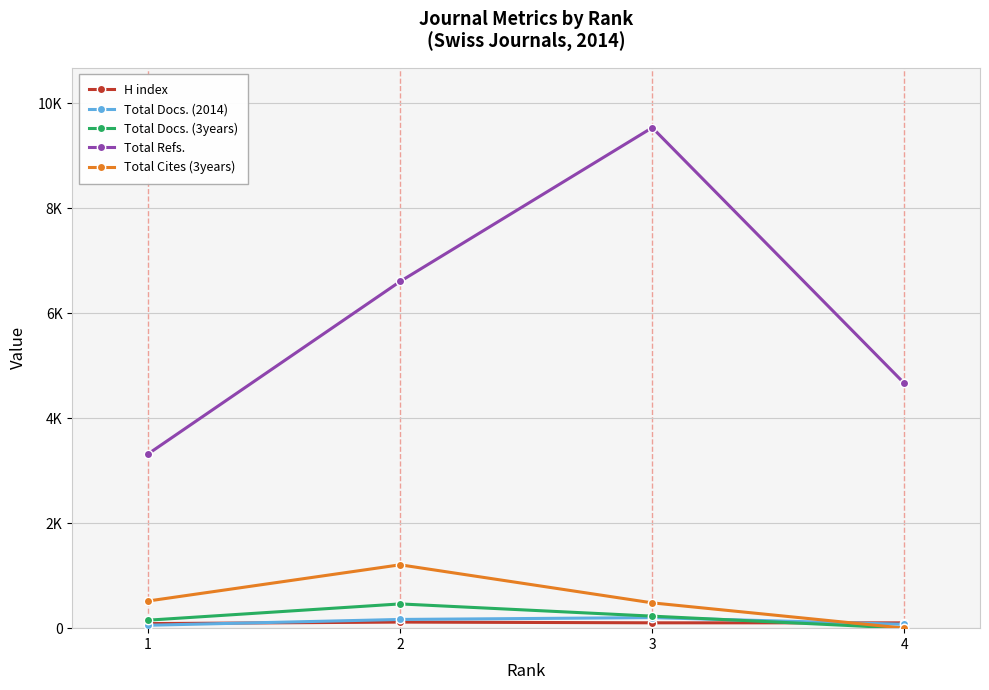

What are all the series names shown in the legend?

H index, Total Docs. (2014), Total Docs. (3years), Total Refs., Total Cites (3years)